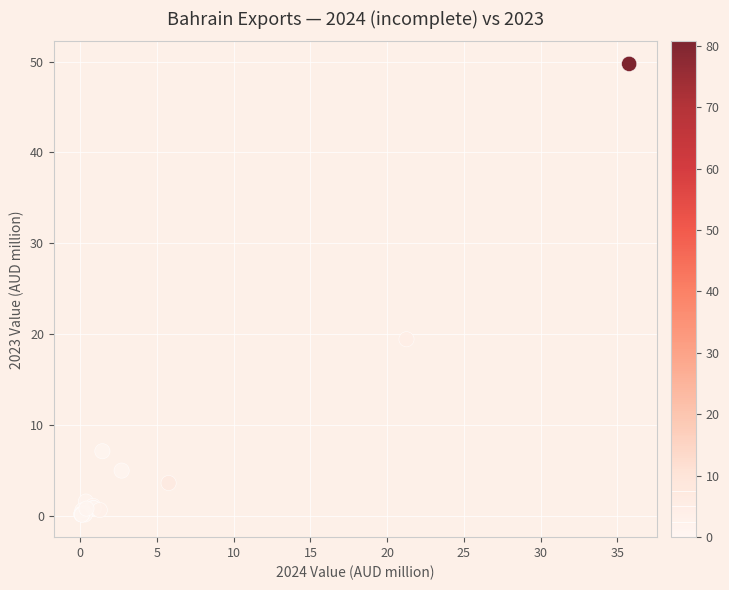

What Y value in the scatter plot is closest to 24?

19.4